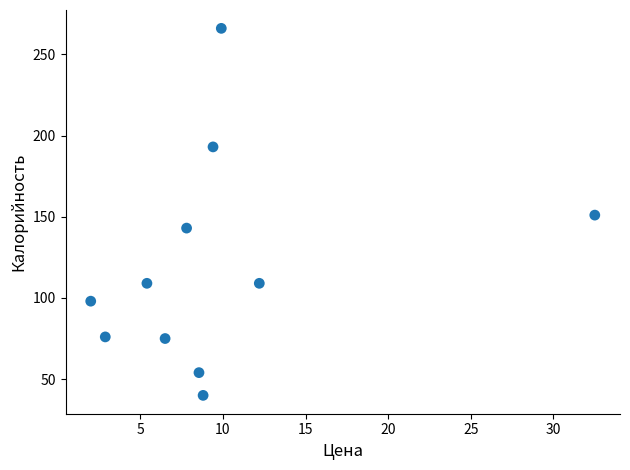

What is the range of Y values (max minus min)?

226